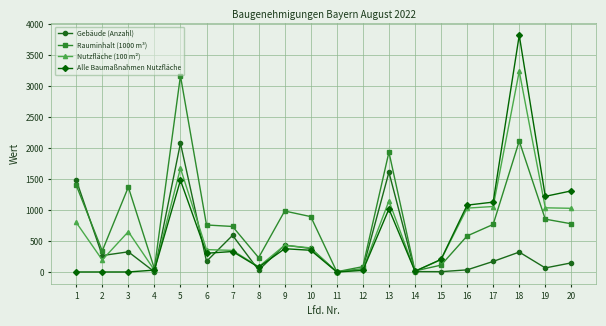

What are all the series names shown in the legend?

Gebäude (Anzahl), Rauminhalt (1000 m³), Nutzfläche (100 m²), Alle Baumaßnahmen Nutzfläche